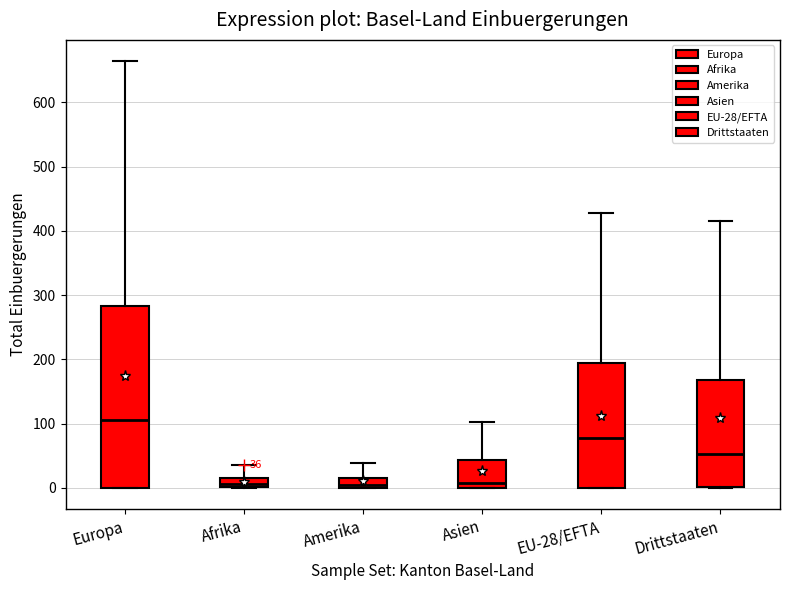

Which box is the tallest, from its lower edge to its upper edge?

Europa